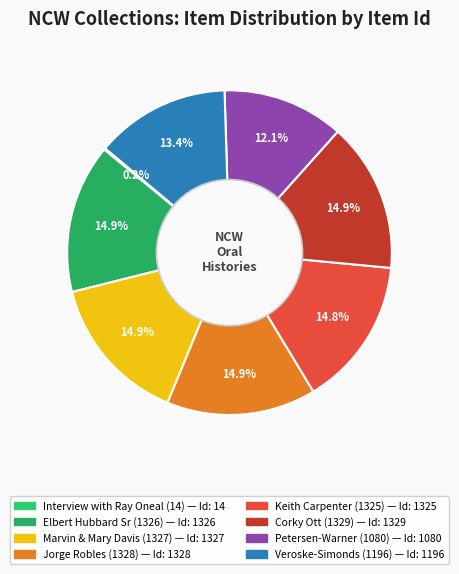

What percentage is the Corky Ott (1329) slice, to the nearest percent?

15%